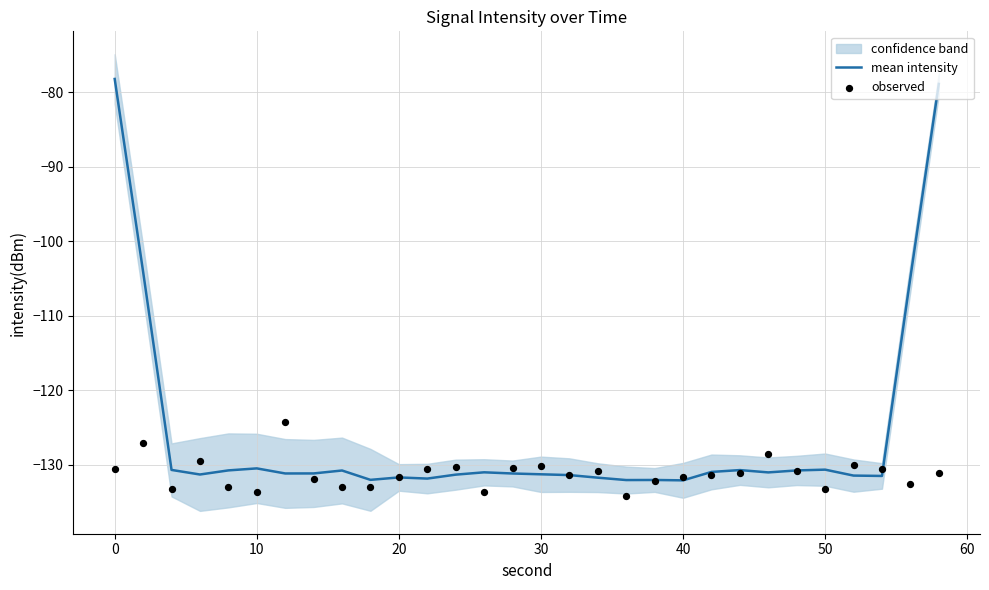

Which series has the largest total across all categories?

mean intensity